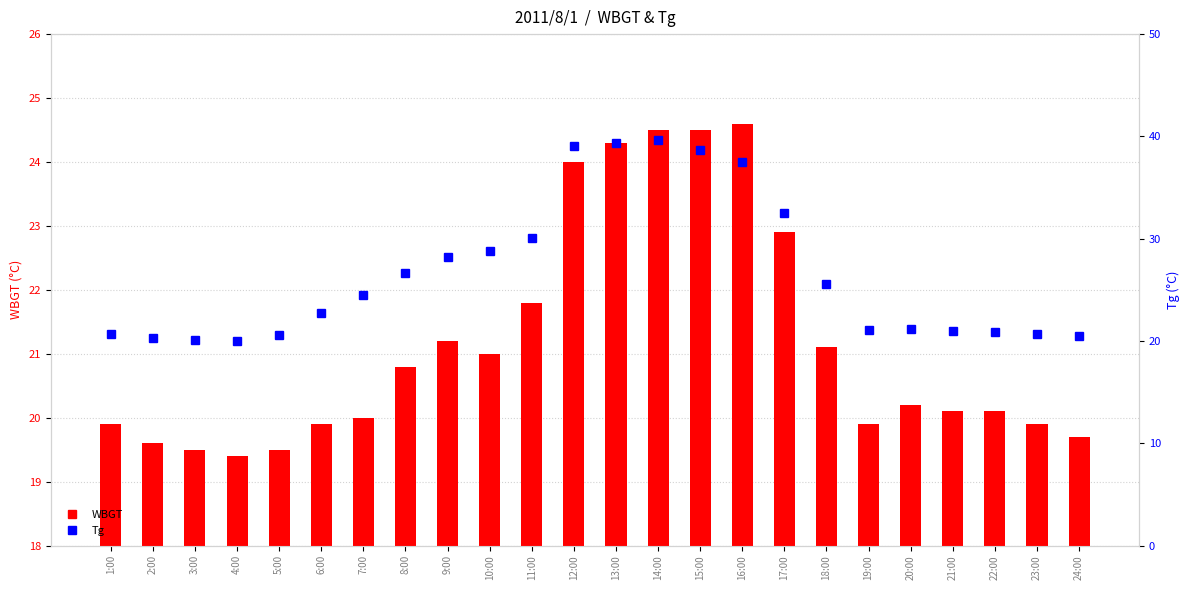

How many data points in WBGT are less than 20?

9